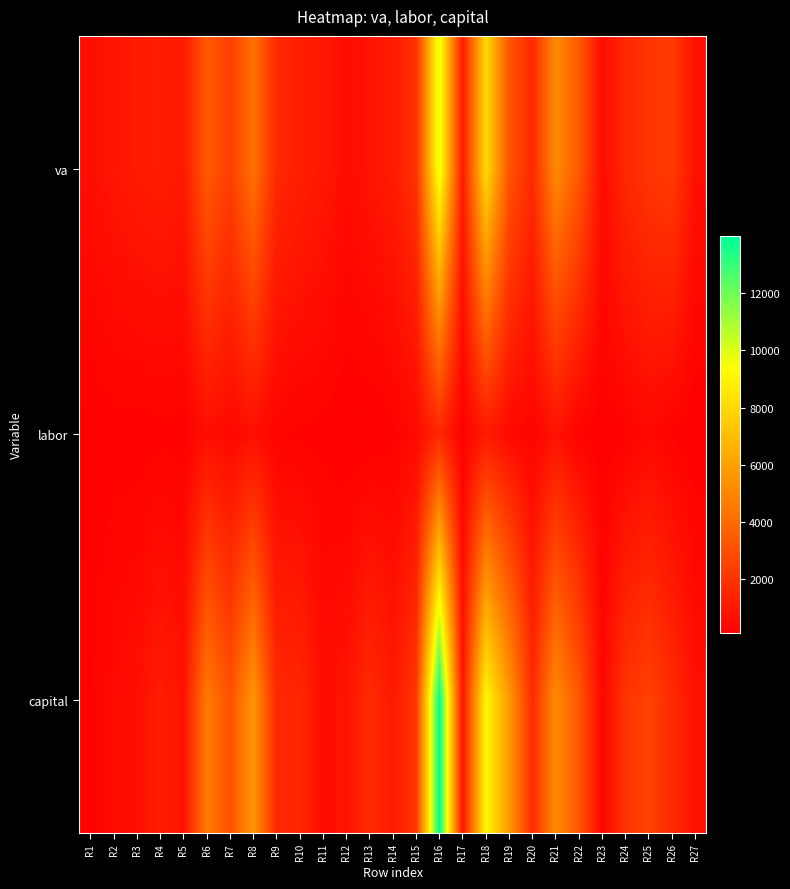

Reading left to right, what are all the values shown in this chart?

va: R1=657.3	R2=935.9	R3=1110.7	R4=1200.9	R5=1052.7	R6=3406.0	R7=2427.9	R8=4257.5	R9=1625.2	R10=1272.0	R11=1004.5	R12=598.9	R13=853.1	R14=1165.6	R15=1917.5	R16=9849.2	R17=1088.3	R18=8095.6	R19=3175.4	R20=1653.4	R21=5159.3	R22=3378.4	R23=592.9	R24=1602.0	R25=2065.8	R26=2293.9	R27=745.7
labor: R1=162.3	R2=214.4	R3=186.4	R4=245.8	R5=211.4	R6=690.6	R7=452.8	R8=714.2	R9=320.5	R10=253.2	R11=236.4	R12=140.7	R13=145.0	R14=240.3	R15=536.7	R16=1564.8	R17=214.6	R18=1083.1	R19=521.7	R20=304.9	R21=835.7	R22=284.0	R23=150.8	R24=259.9	R25=497.6	R26=275.2	R27=137.0
capital: R1=280.0	R2=542.5	R3=721.5	R4=1167.7	R5=811.8	R6=4558.0	R7=3069.9	R8=5585.0	R9=1618.8	R10=1562.1	R11=662.0	R12=875.4	R13=1697.0	R14=1078.8	R15=2109.3	R16=13989.5	R17=884.2	R18=9119.7	R19=5687.0	R20=1701.1	R21=5206.4	R22=3288.7	R23=357.3	R24=2031.9	R25=2493.0	R26=1711.7	R27=768.6